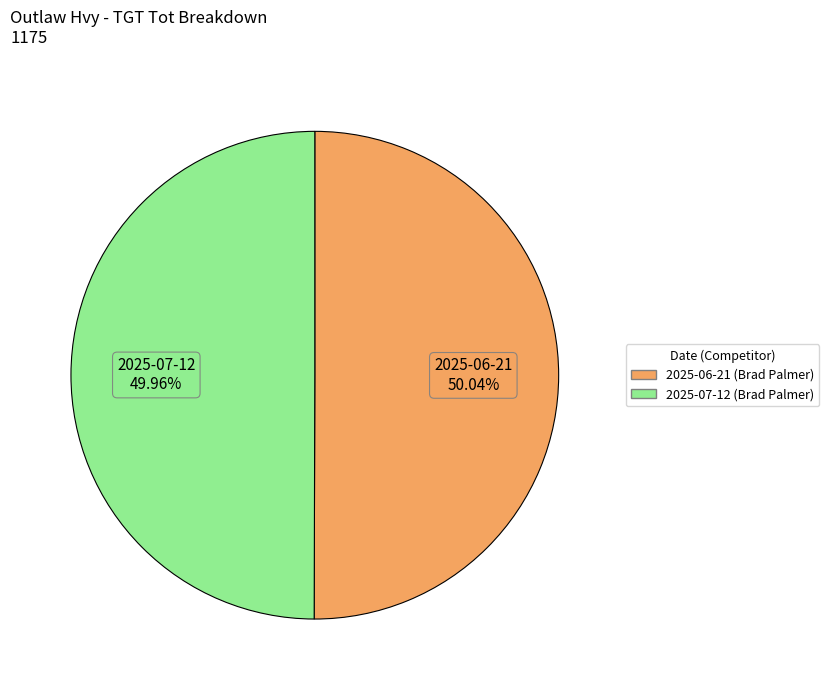

What is the ratio of the value at 2025-06-21 (Brad Palmer) to the value at 2025-07-12 (Brad Palmer)?

1.0